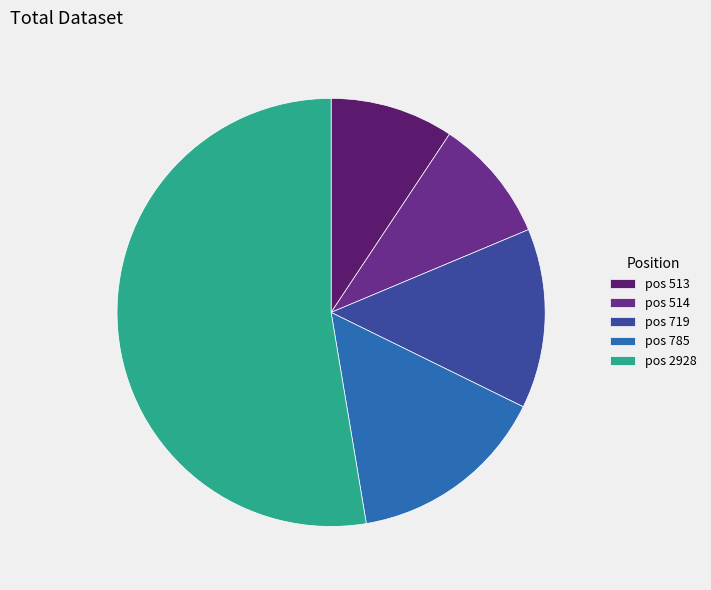

Count the number of slices in the pie.

5